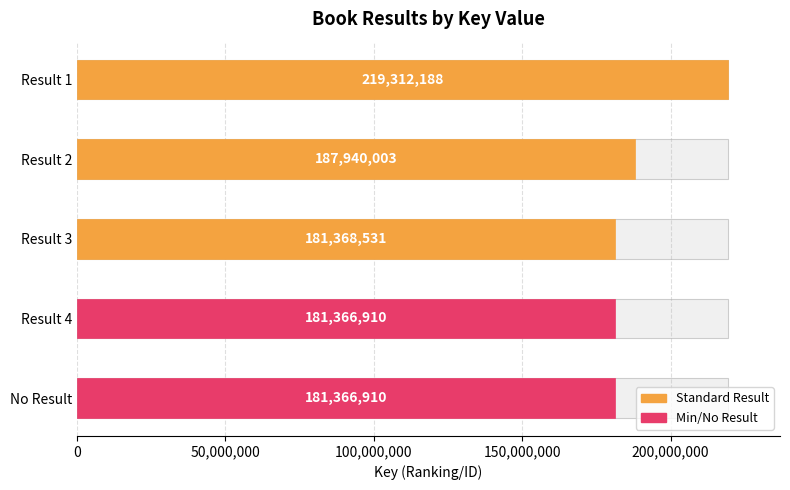

What is the ratio of the value at 4 to the value at 2?

1.0